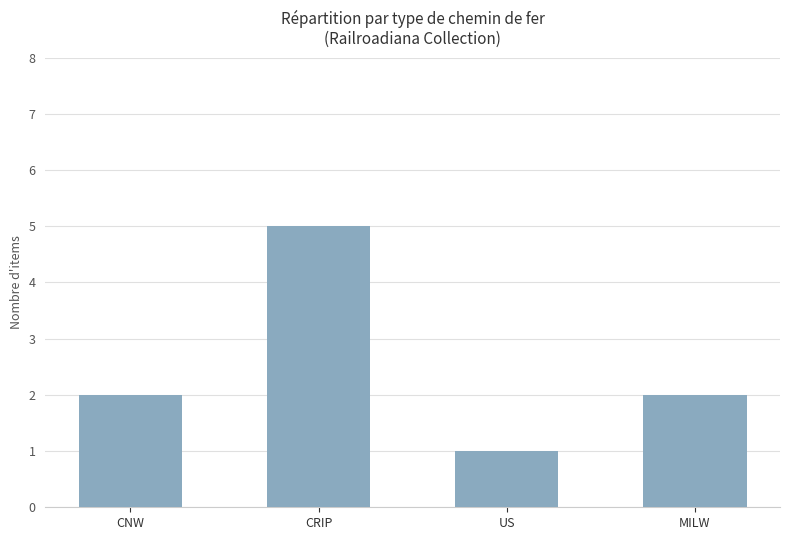

What position from the right is CRIP?

3